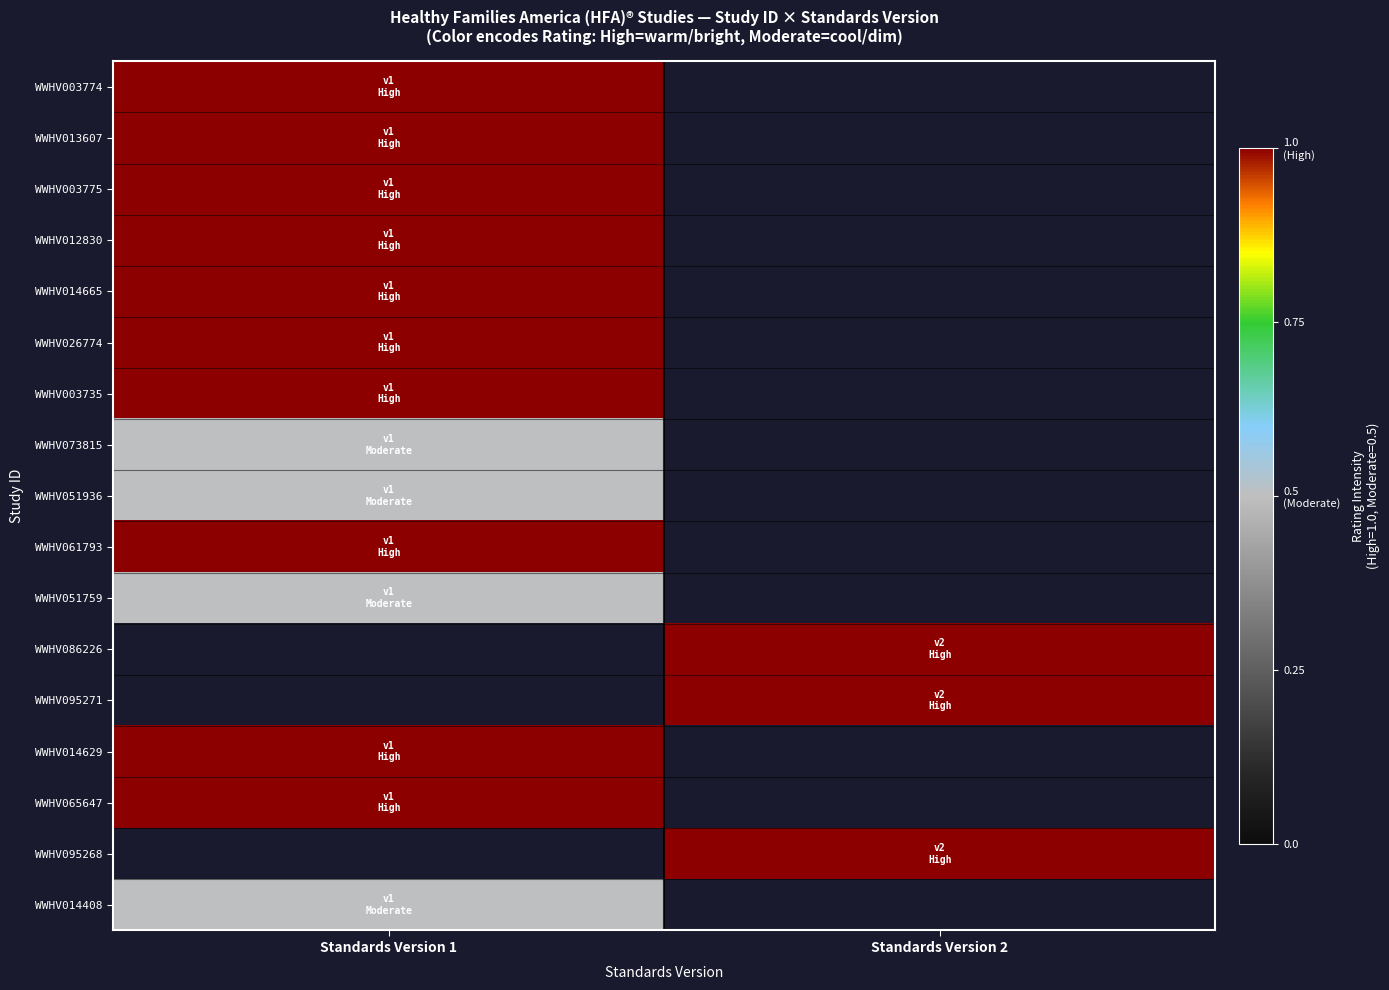

At Standards Version 2, list the series in order from largest to smallest.

WWHV003774, WWHV013607, WWHV003775, WWHV012830, WWHV014665, WWHV026774, WWHV003735, WWHV073815, WWHV051936, WWHV061793, WWHV051759, WWHV086226, WWHV095271, WWHV014629, WWHV065647, WWHV095268, WWHV014408